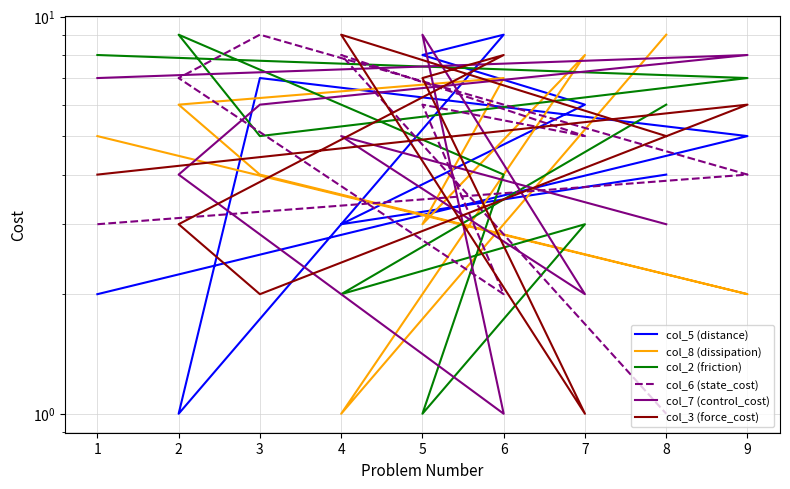

What are all the series names shown in the legend?

col_5 (distance), col_8 (dissipation), col_2 (friction), col_6 (state_cost), col_7 (control_cost), col_3 (force_cost)